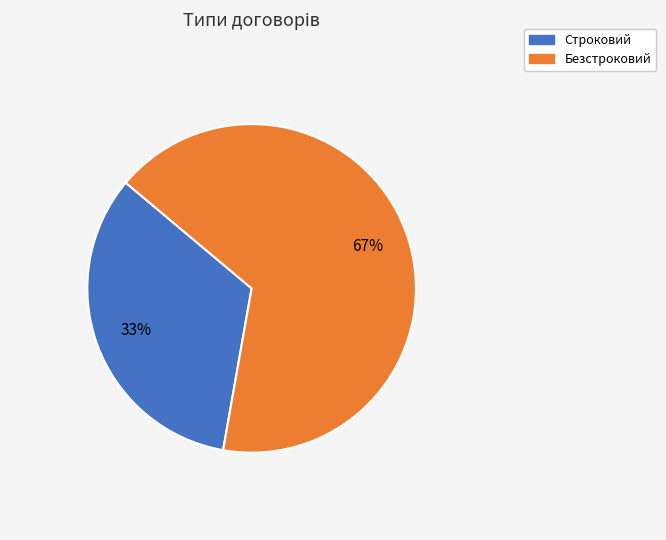

Approximately how many times larger is the value at Безстроковий compared to Строковий?

2.0